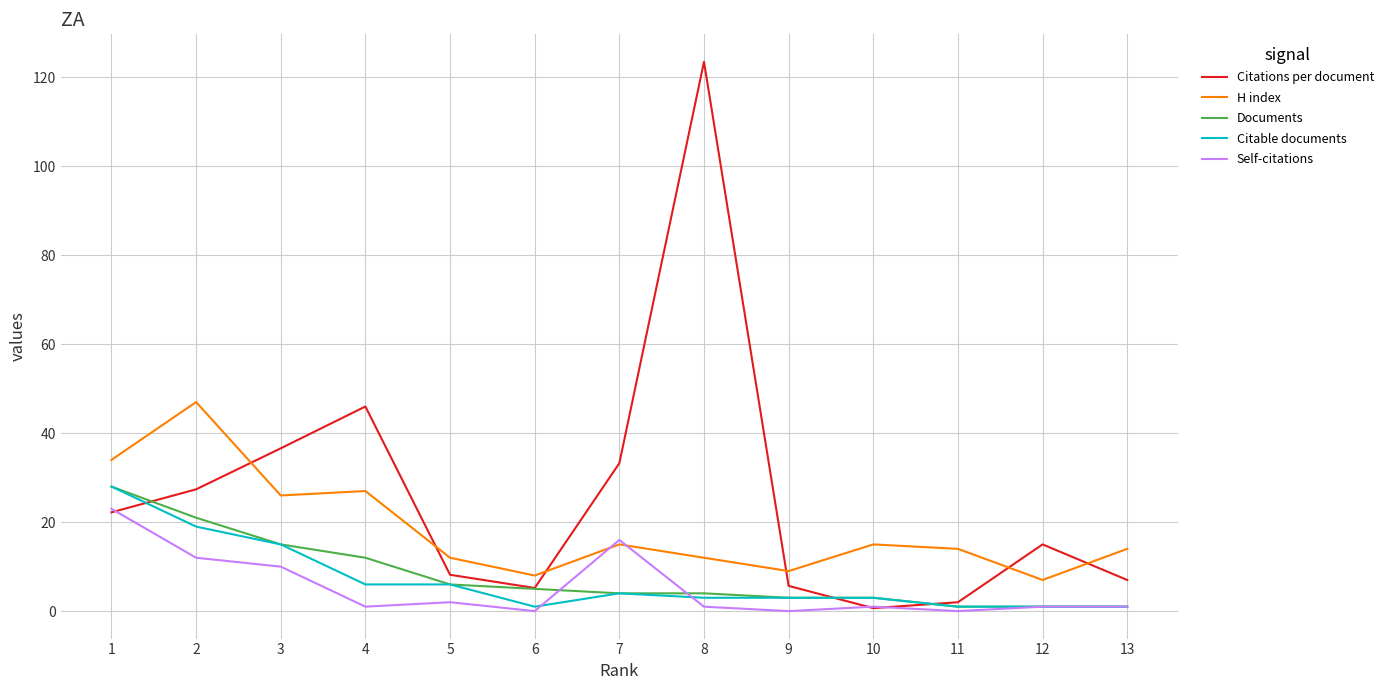

Is it true that Citations per document equals 15.0 at 12?

True